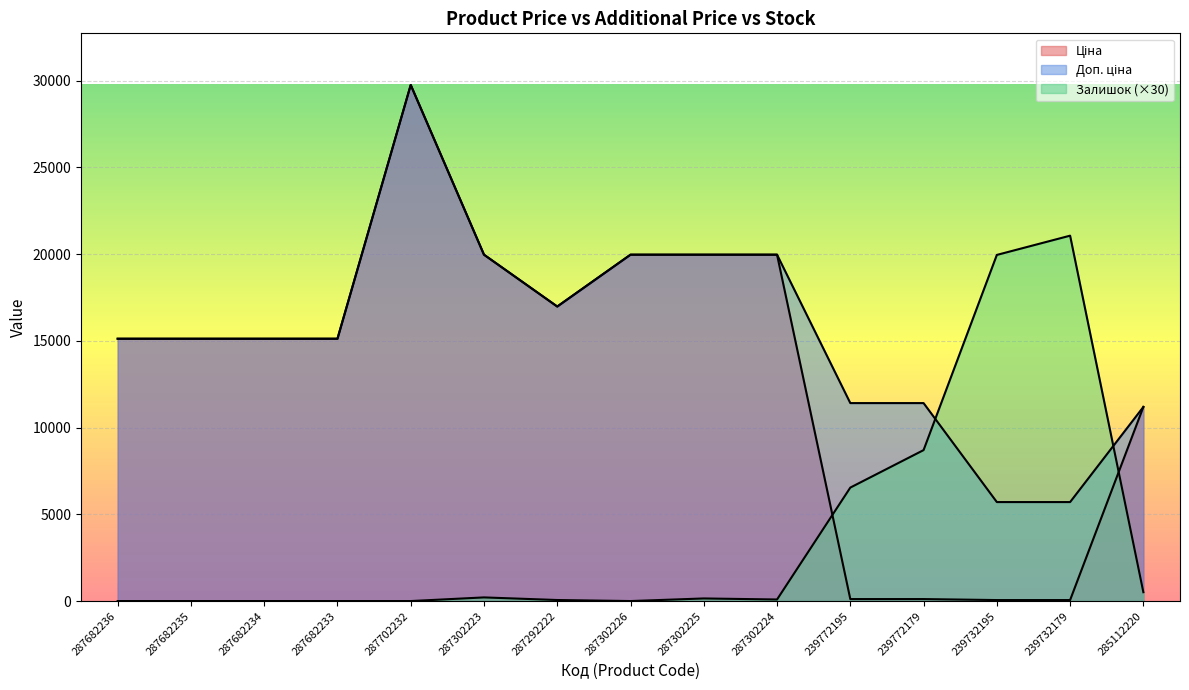

What are all the series names shown in the legend?

Ціна, Доп. ціна, Залишок